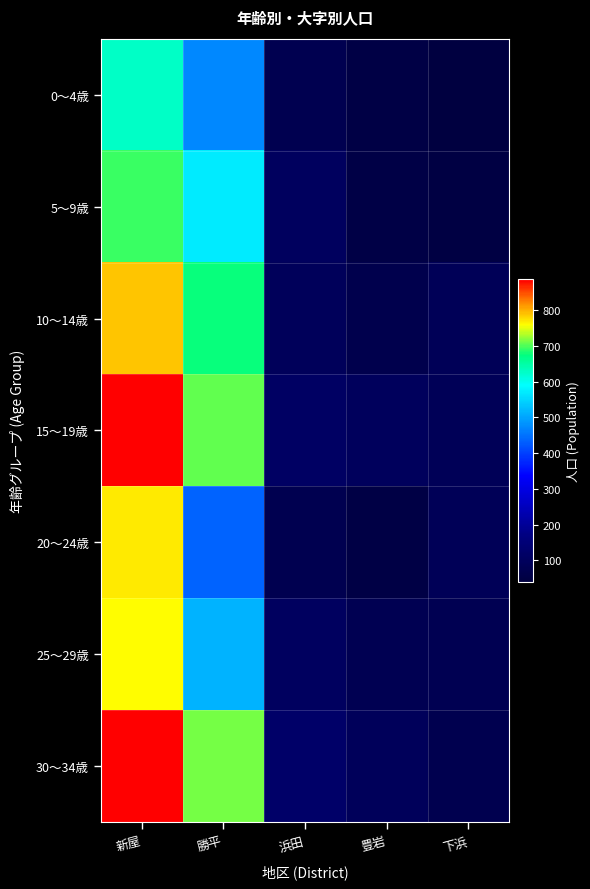

What is the maximum value shown in the chart?

887